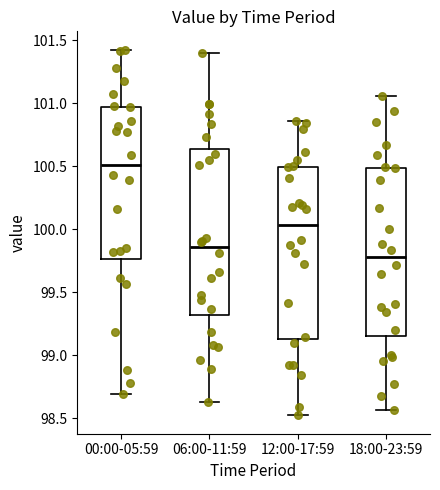

Where does the median line of the box for 12:00-17:59 sit on the y-axis? The values are not printed on the chart, so give them approximately, as read against the axis.

100.05